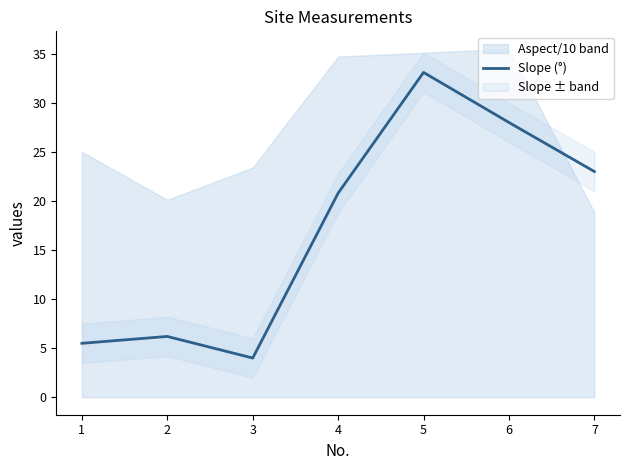

How many lines are shown in the chart?

1